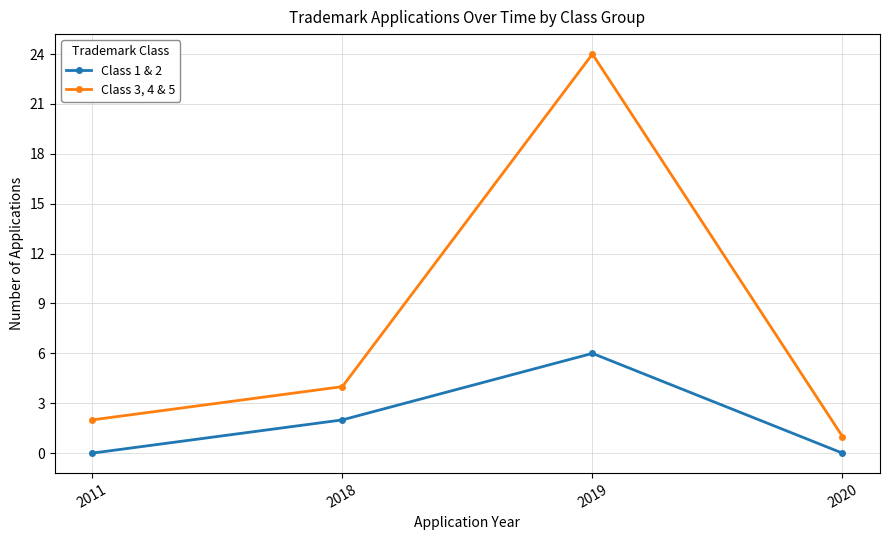

Which series has the widest spread of values?

Class 3, 4 & 5